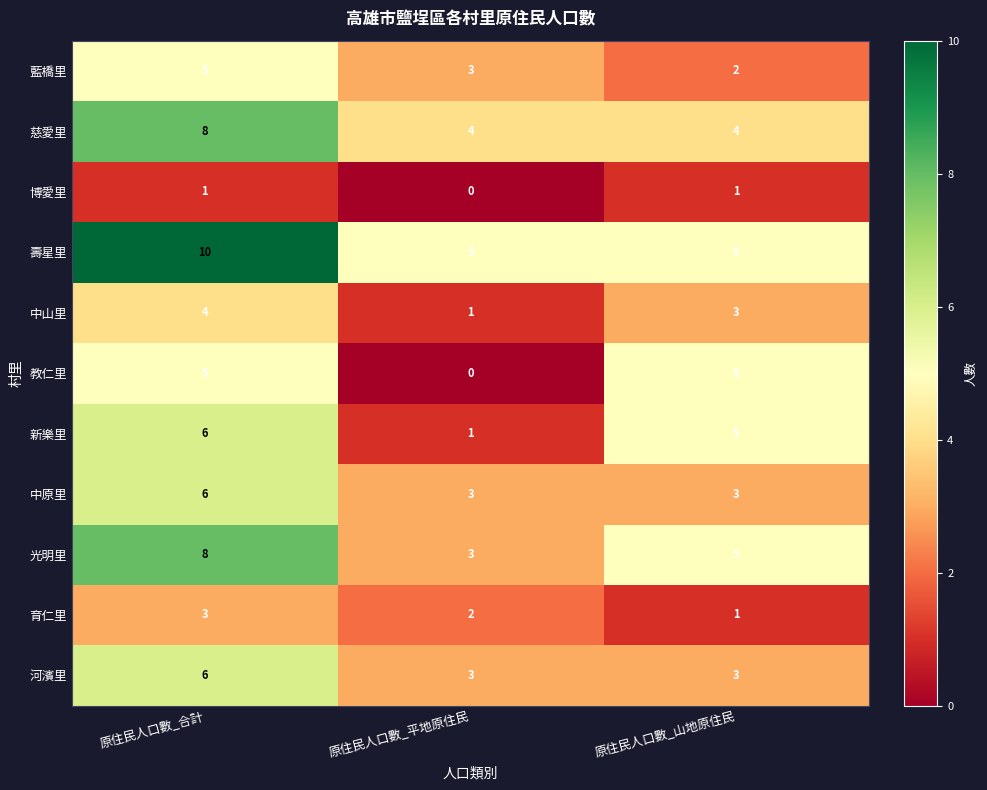

The value of 新樂里 at 原住民人口數_平地原住民 is 0. True or false?

False